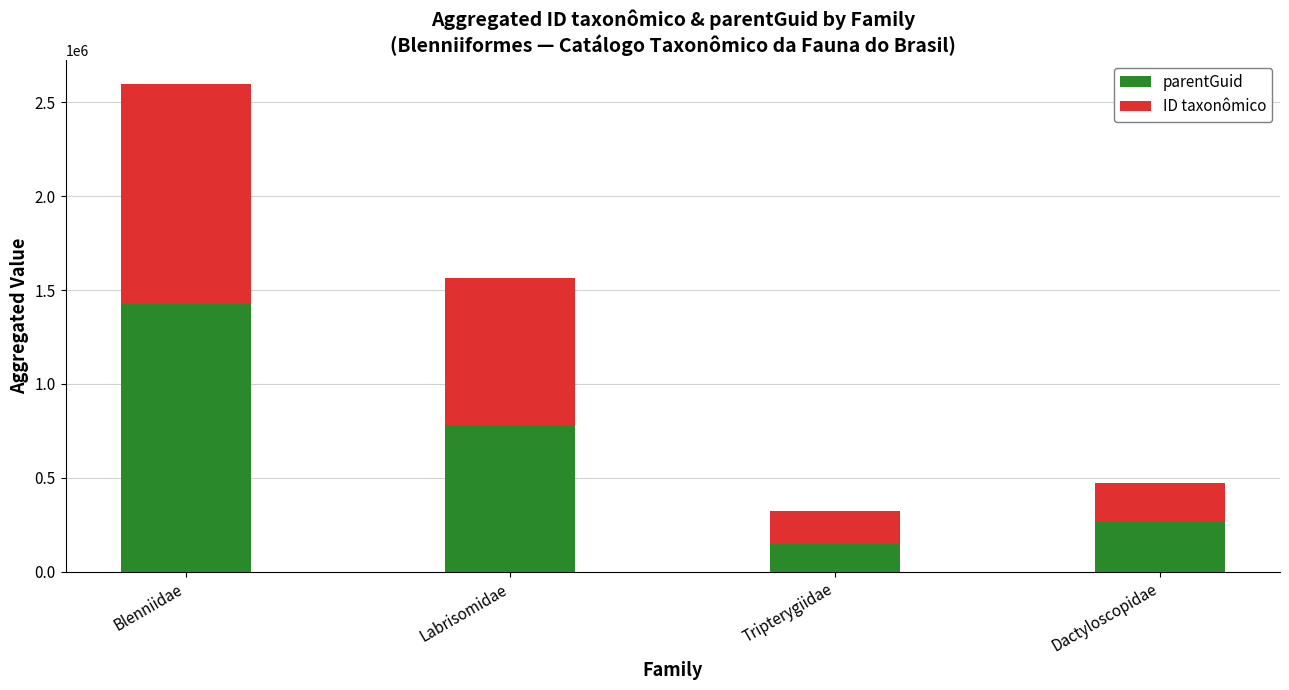

Rank the categories by parentGuid value from lowest to highest.

Tripterygiidae, Dactyloscopidae, Labrisomidae, Blenniidae